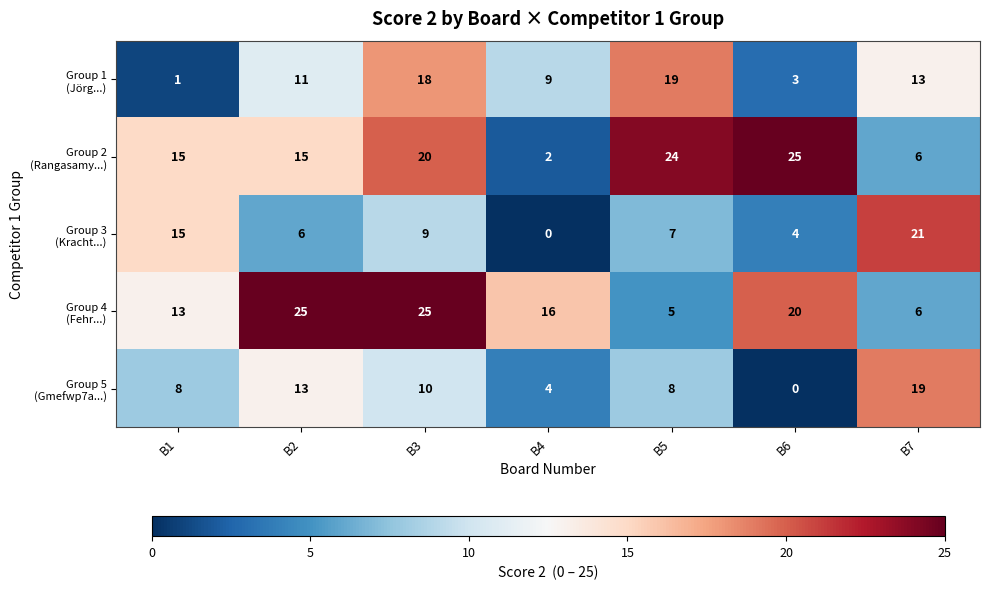

Count the number of categories in the chart.

7